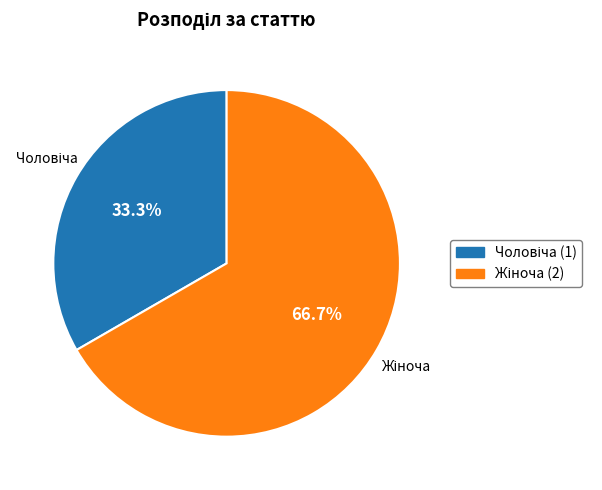

Is there any slice that represents more than half of the pie?

Yes